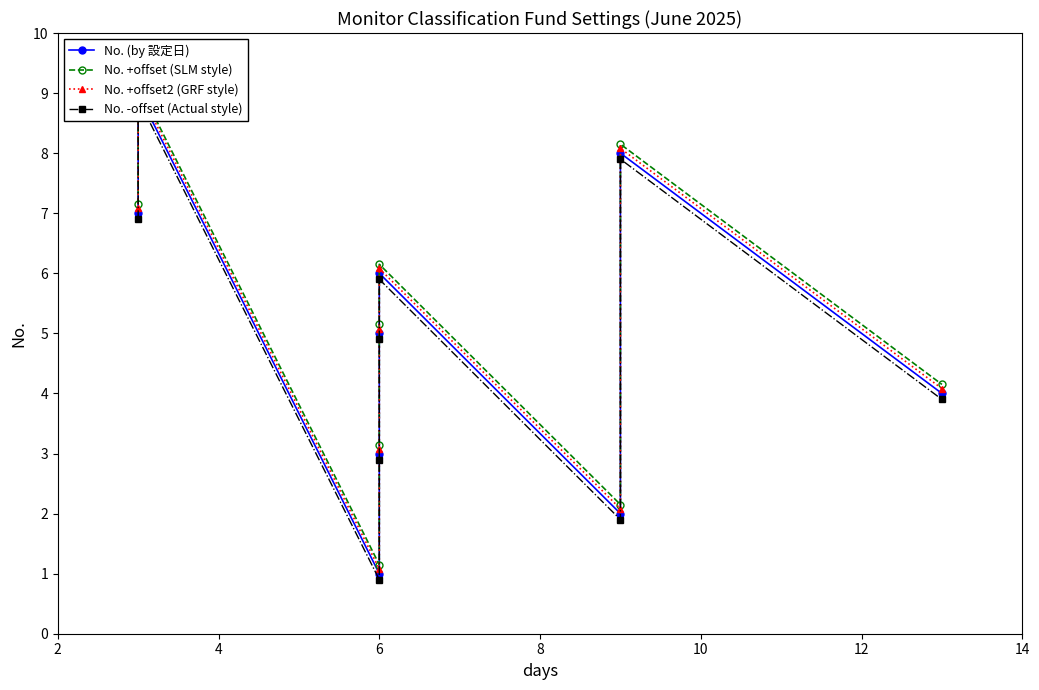

Does the chart have visible grid lines?

No